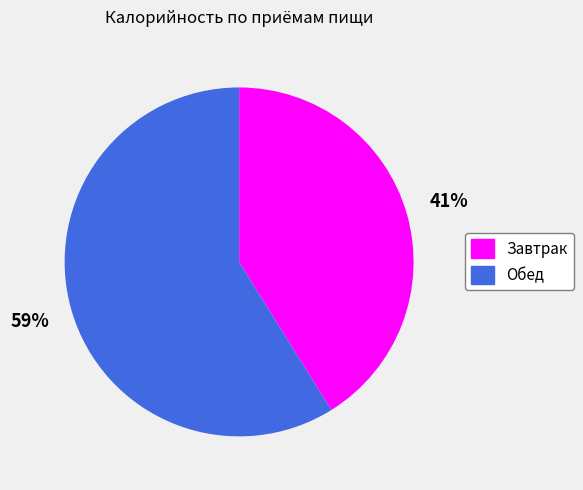

Rank the categories by value from highest to lowest.

Обед, Завтрак